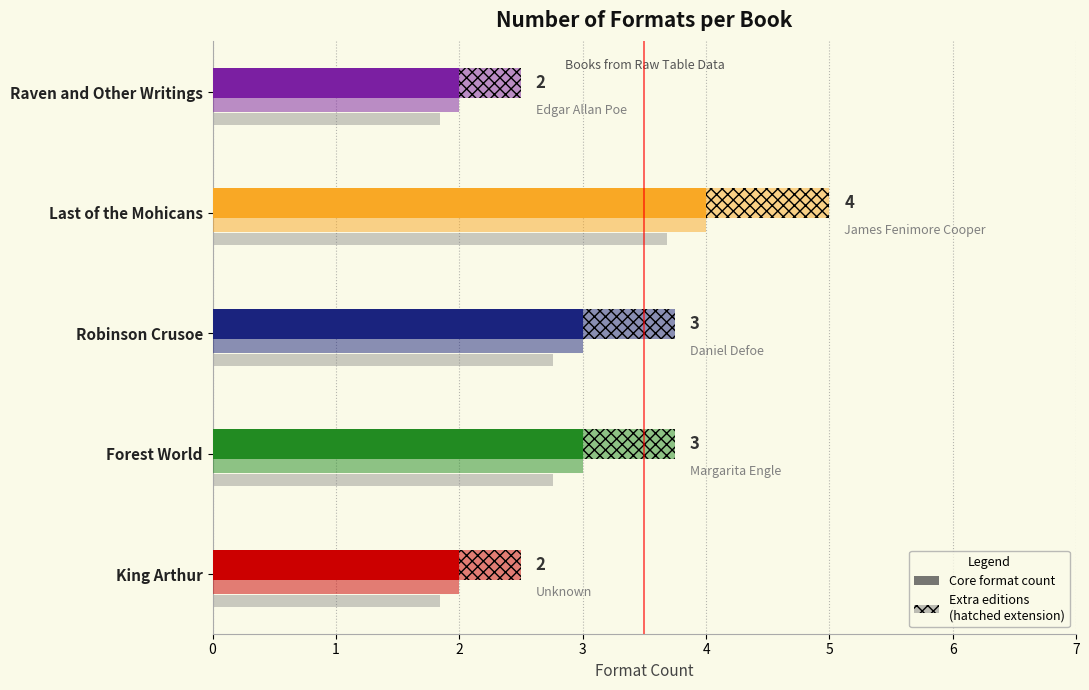

Reading right to left, extract all data points from this chart.

2	4	3	3	2